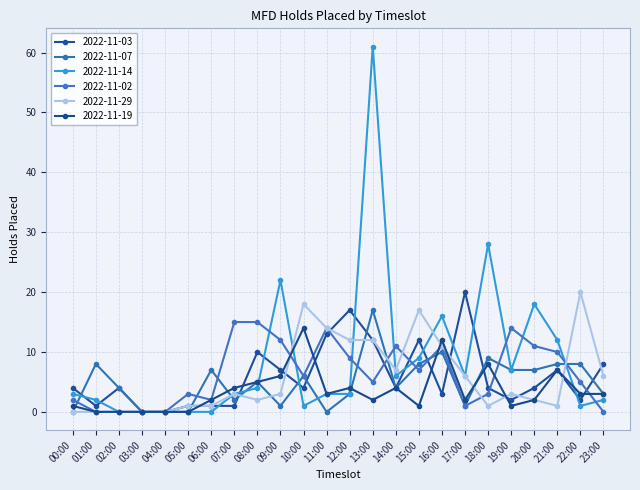

At which category does 2022-11-29 reach its first local valley?

08:00